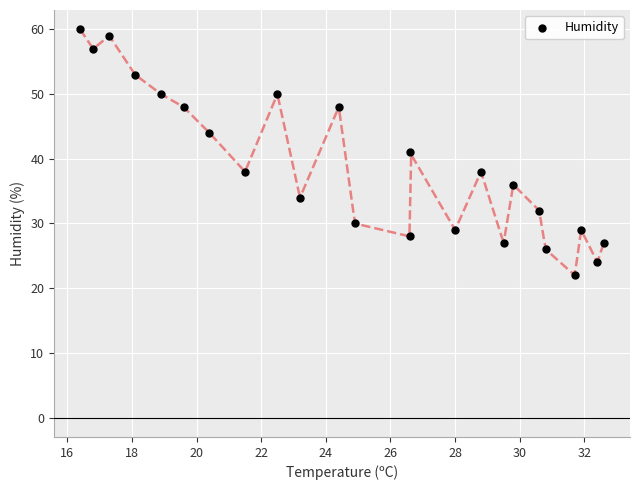

What is the range of Y values (max minus min)?

38